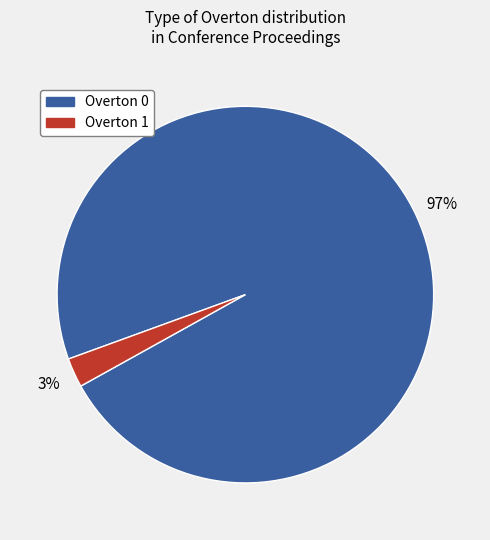

Is there a majority slice in this chart?

Yes